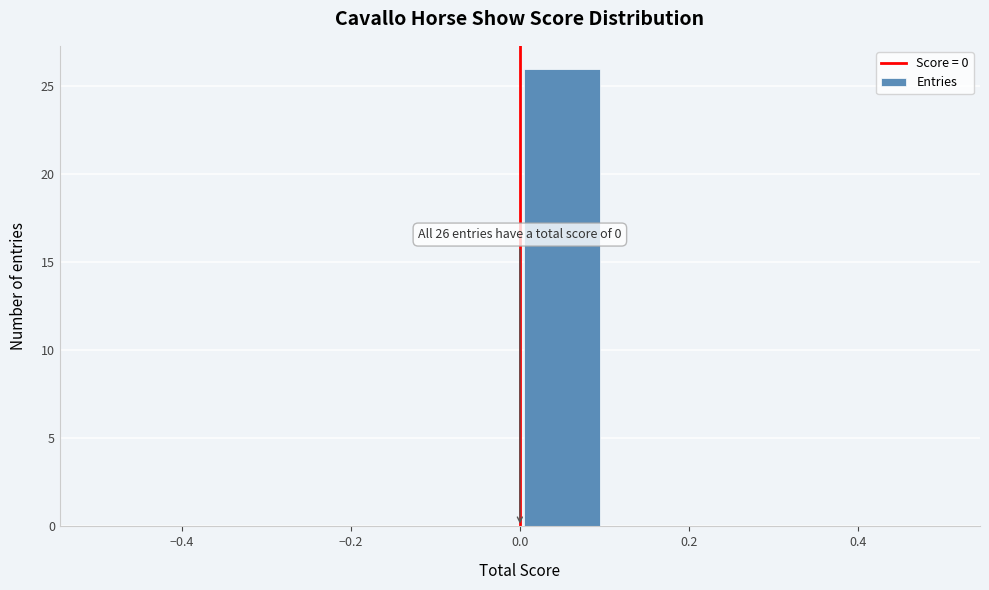

Over which range of the x-axis is the bar tallest?

0.0 to 0.1